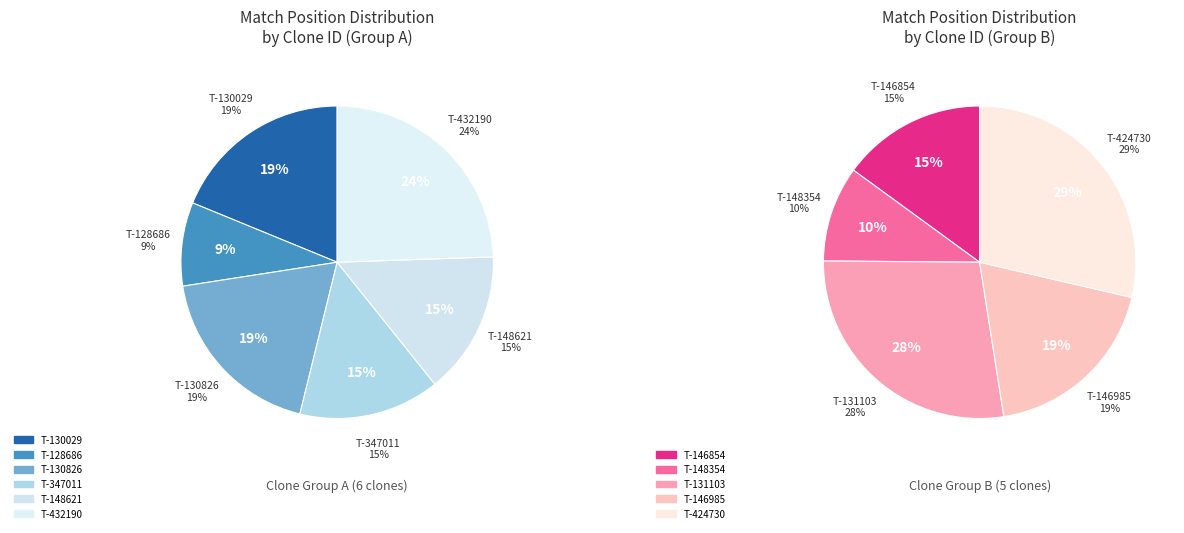

Count the number of slices in the pie.

11